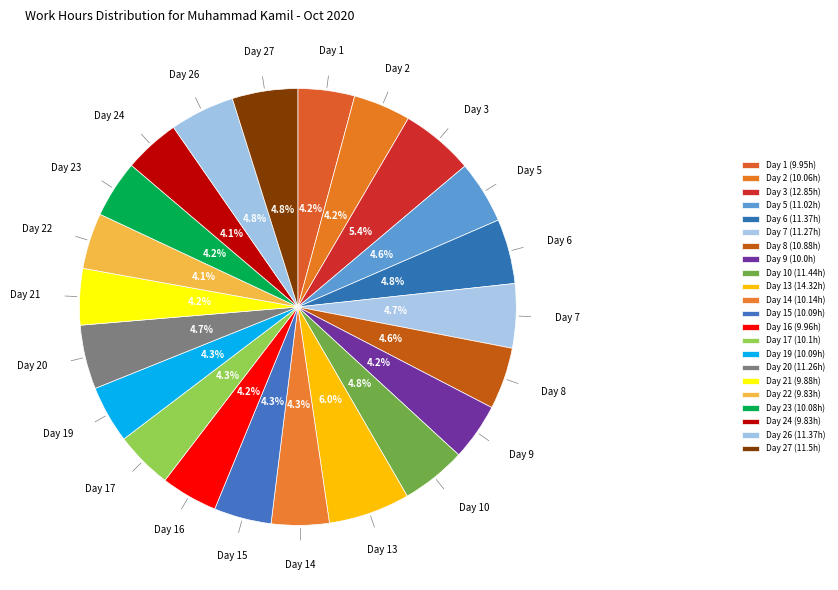

To the nearest percent, what is the difference between the largest and smallest slice percentages?

2%